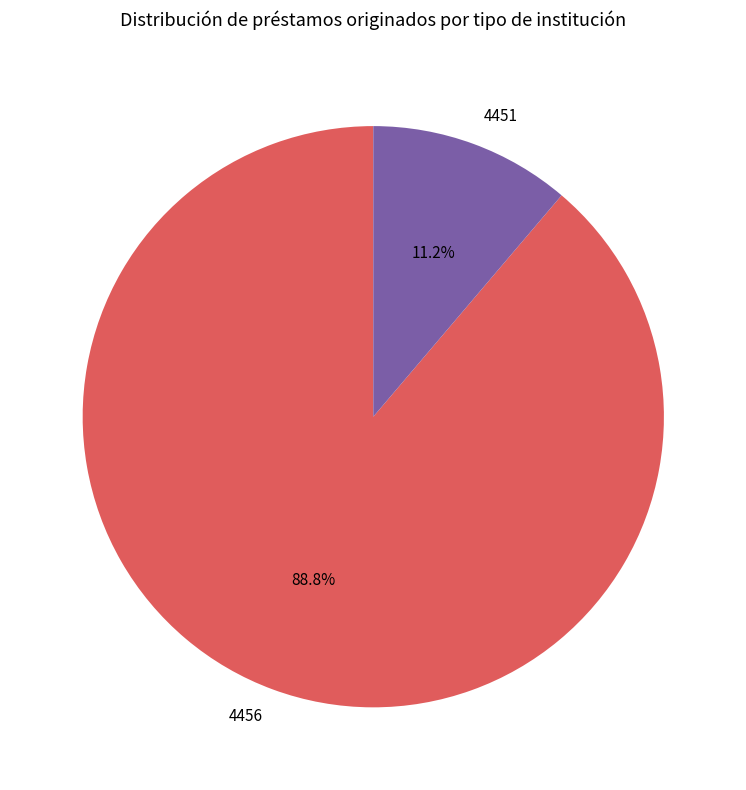

How many slices are in this pie chart?

2